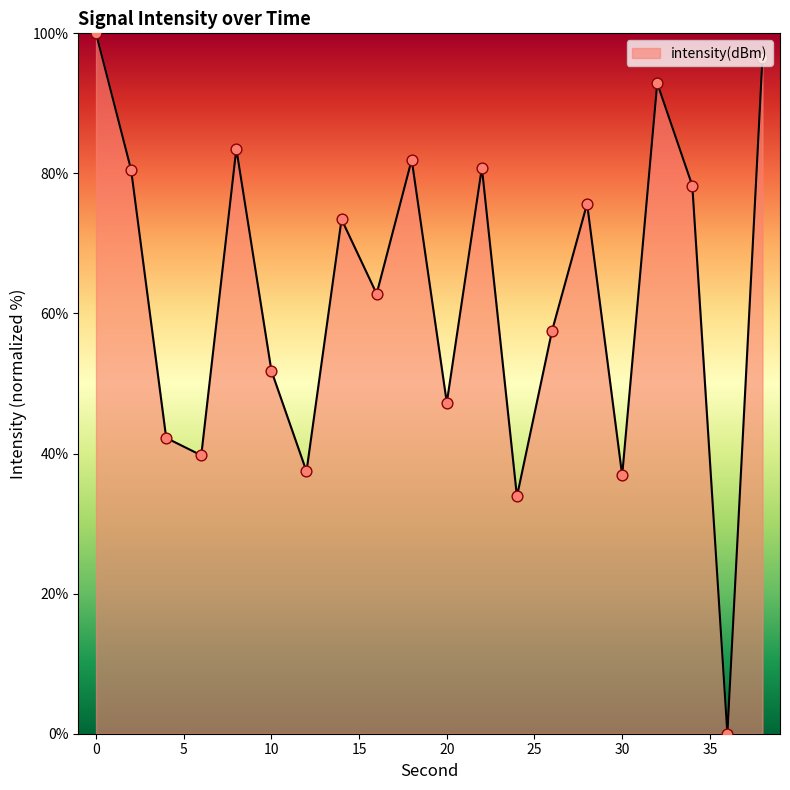

What is the difference between the maximum and minimum values?

100.0